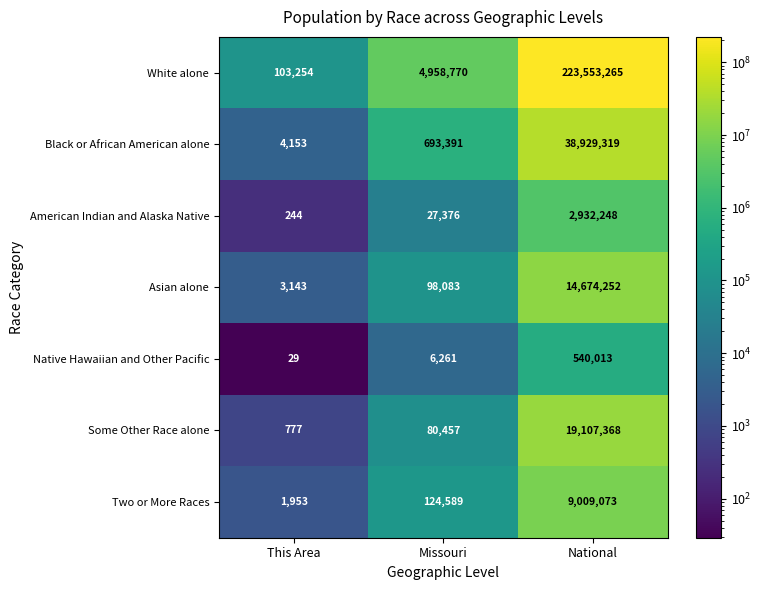

Count the number of data series in this chart.

7